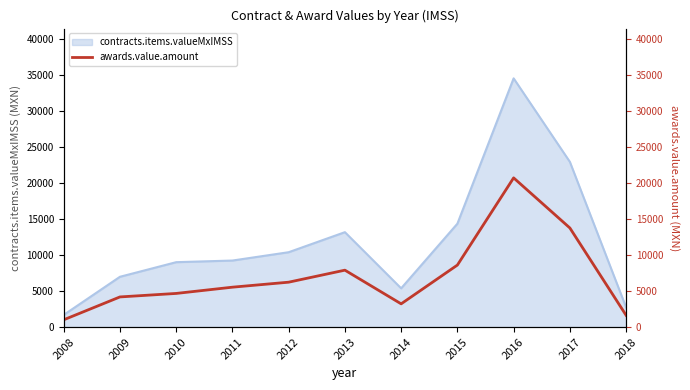

Rank the categories by value from highest to lowest.

2016, 2017, 2015, 2013, 2012, 2011, 2010, 2009, 2014, 2018, 2008